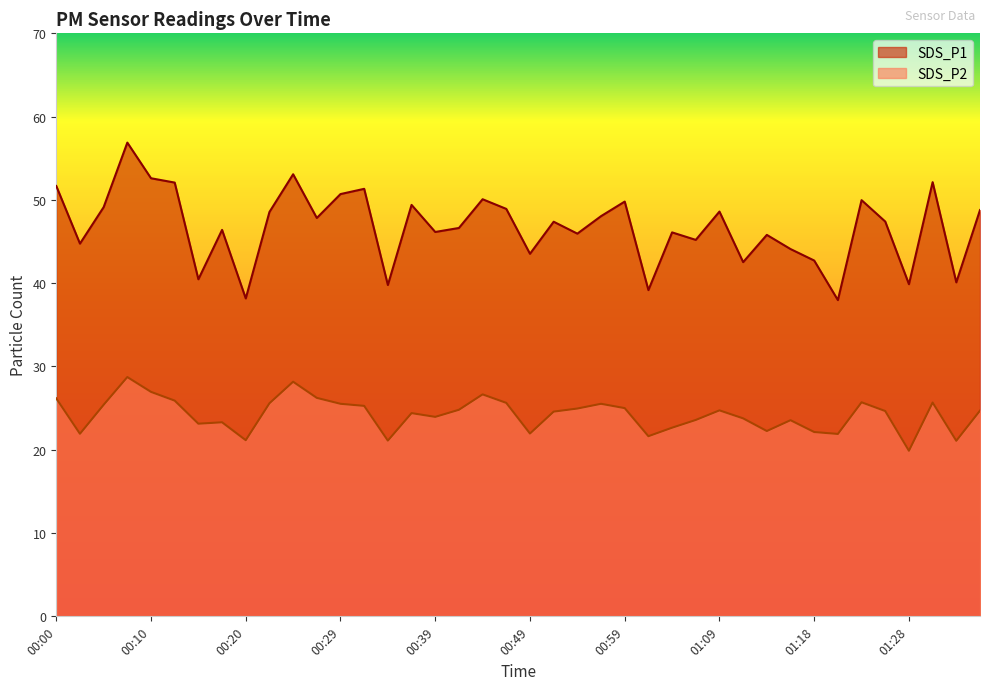

Is the value of SDS_P1 at 00:02 greater than the value of SDS_P2 at 01:16?

Yes